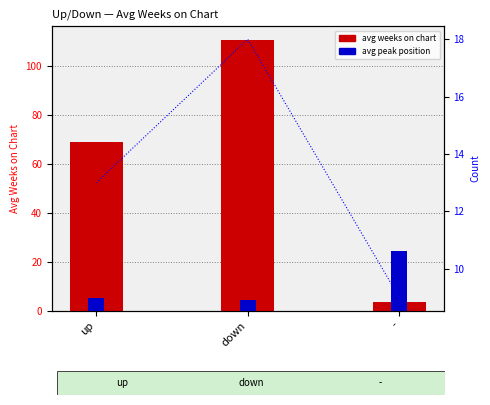

Reading right to left, list all the values displayed in this chart.

avg weeks on chart: 3.4	110.5	69.0
avg peak position: 24.3	4.2	4.9